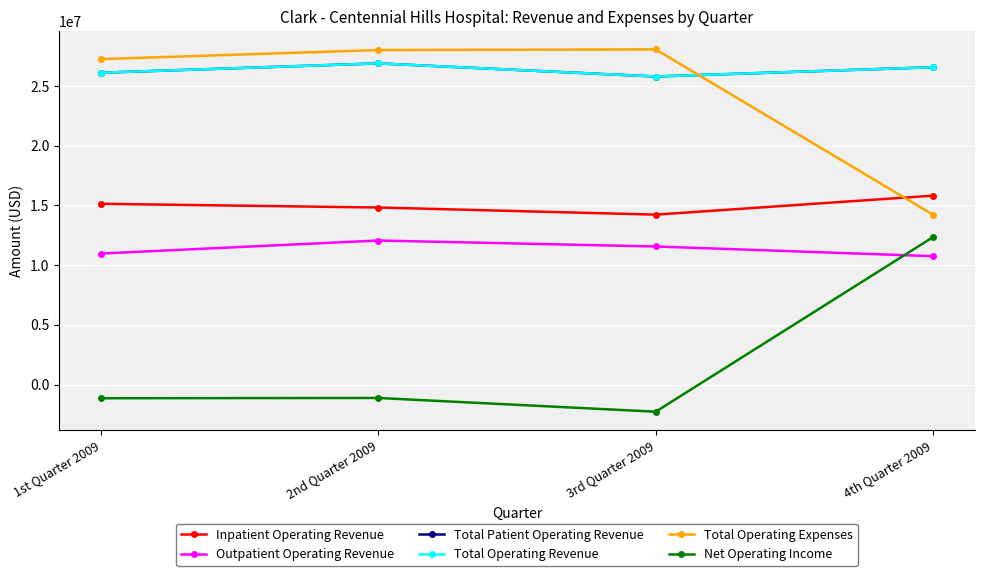

Is this an area chart (filled region under the line)?

No